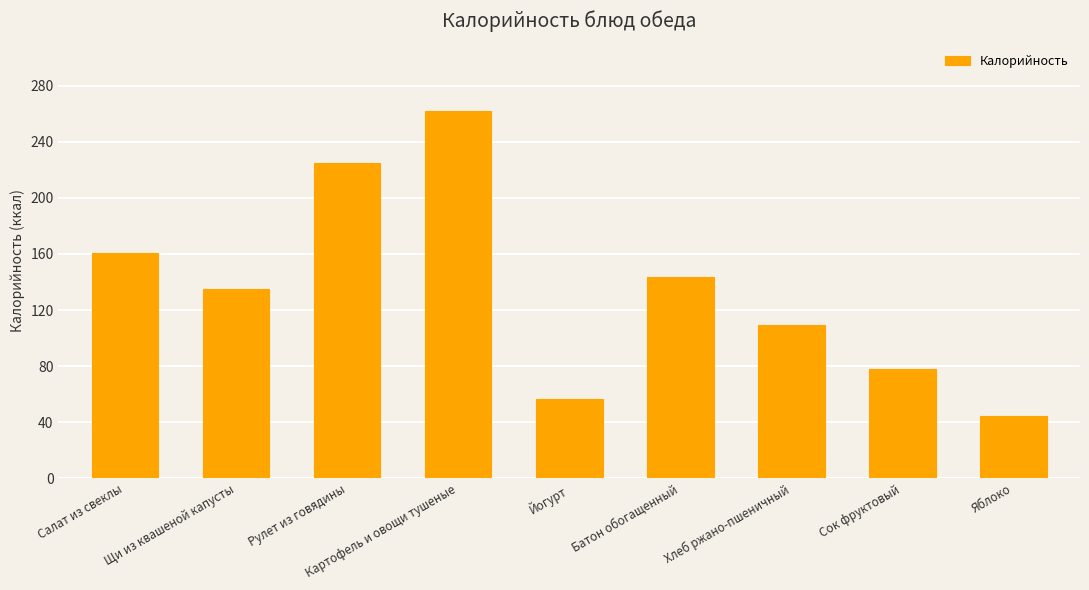

The value at Яблоко is 44.4. True or false?

True